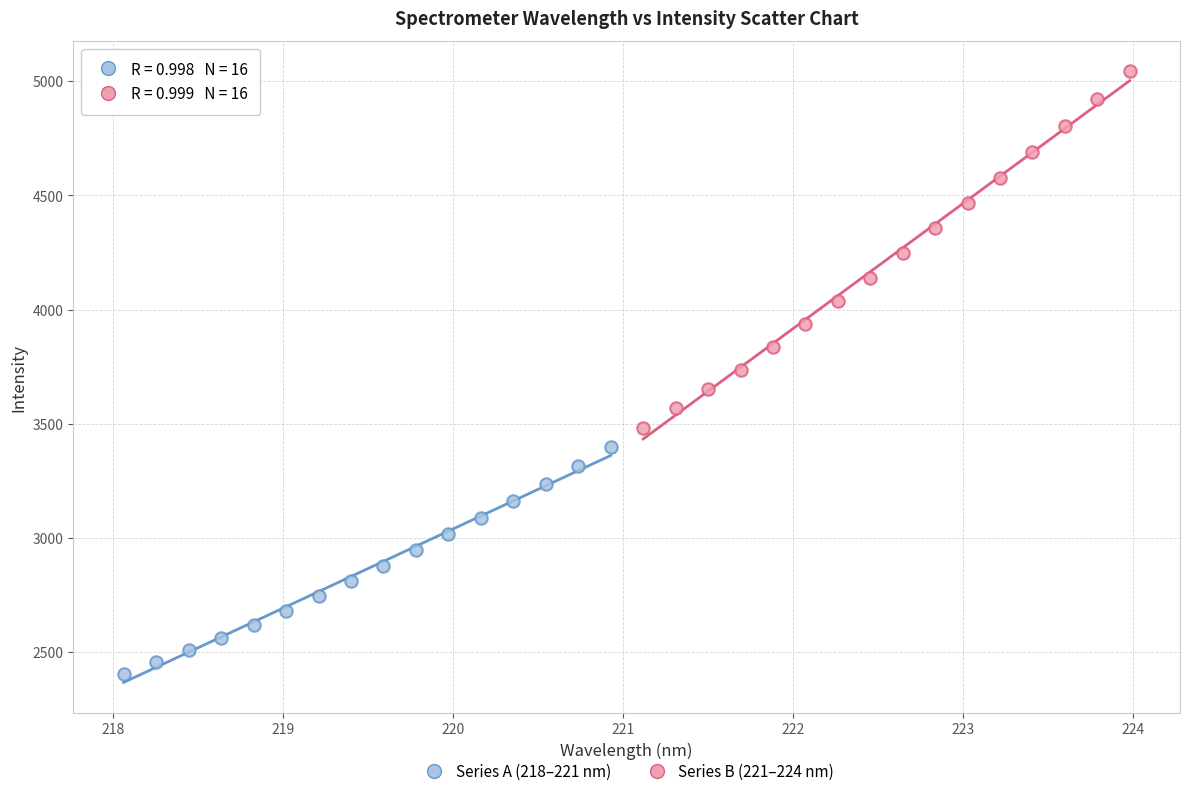

Which series contains the highest Y value?

Series B (221–224 nm)